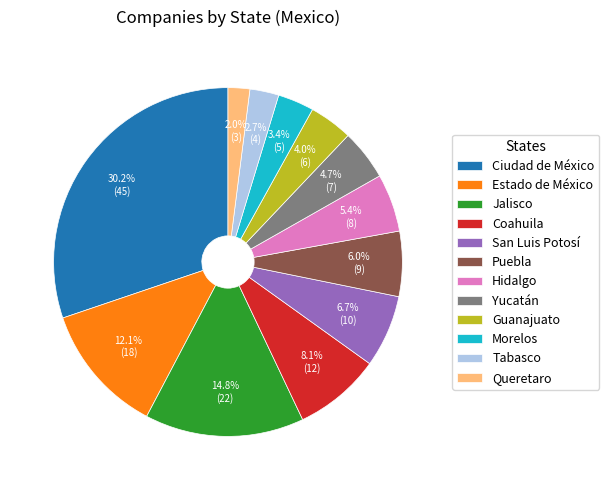

What is the total percentage of Estado de México and Guanajuato?

16.1%